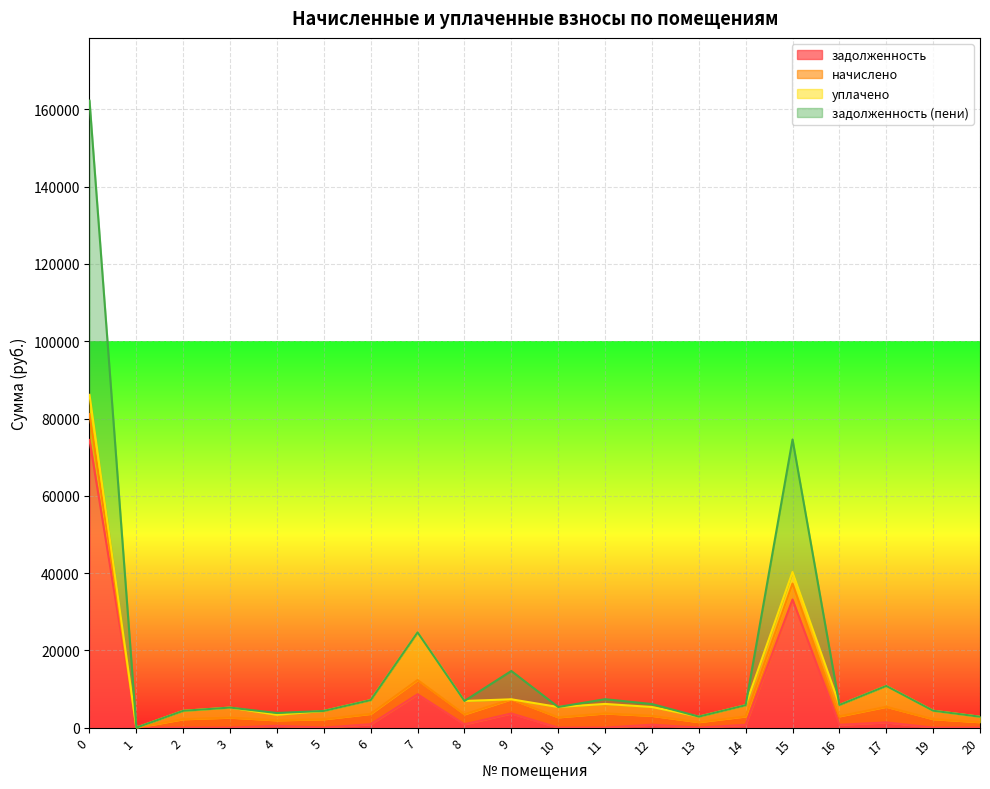

The value of задолженность at 7 is 8628.8. True or false?

True